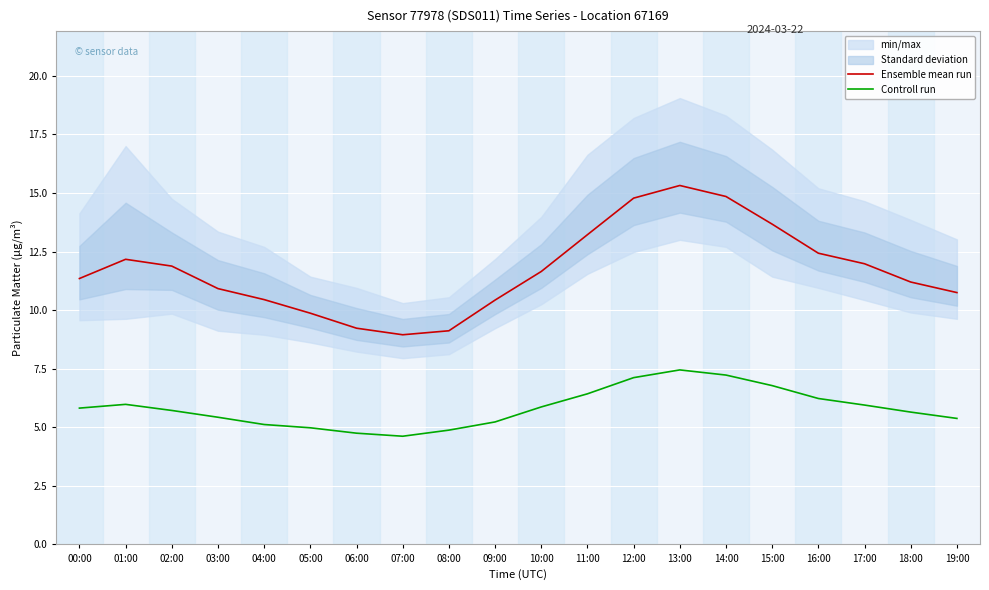

What is the label of the 7th point from the left?

06:00